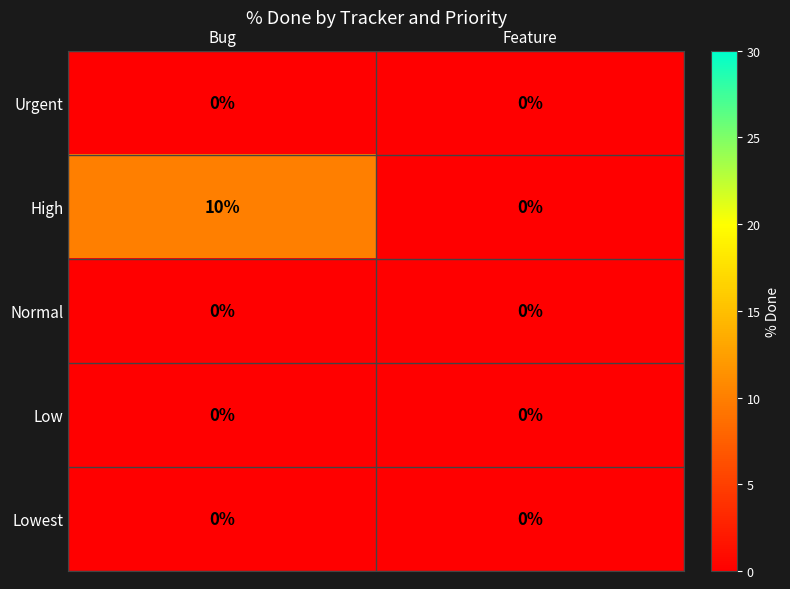

Reading right to left, what are all the values shown in this chart?

Urgent: 0	0
High: 0	10
Normal: 0	0
Low: 0	0
Lowest: 0	0